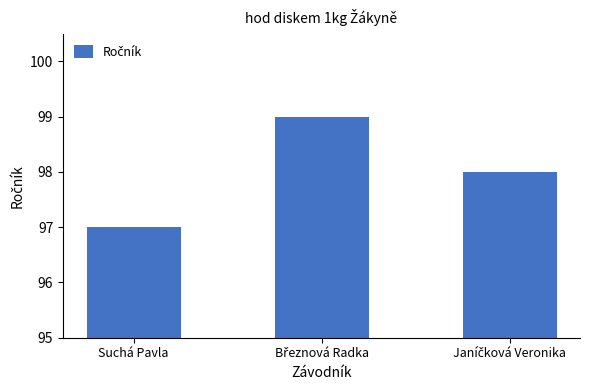

How many data points are less than 98?

1